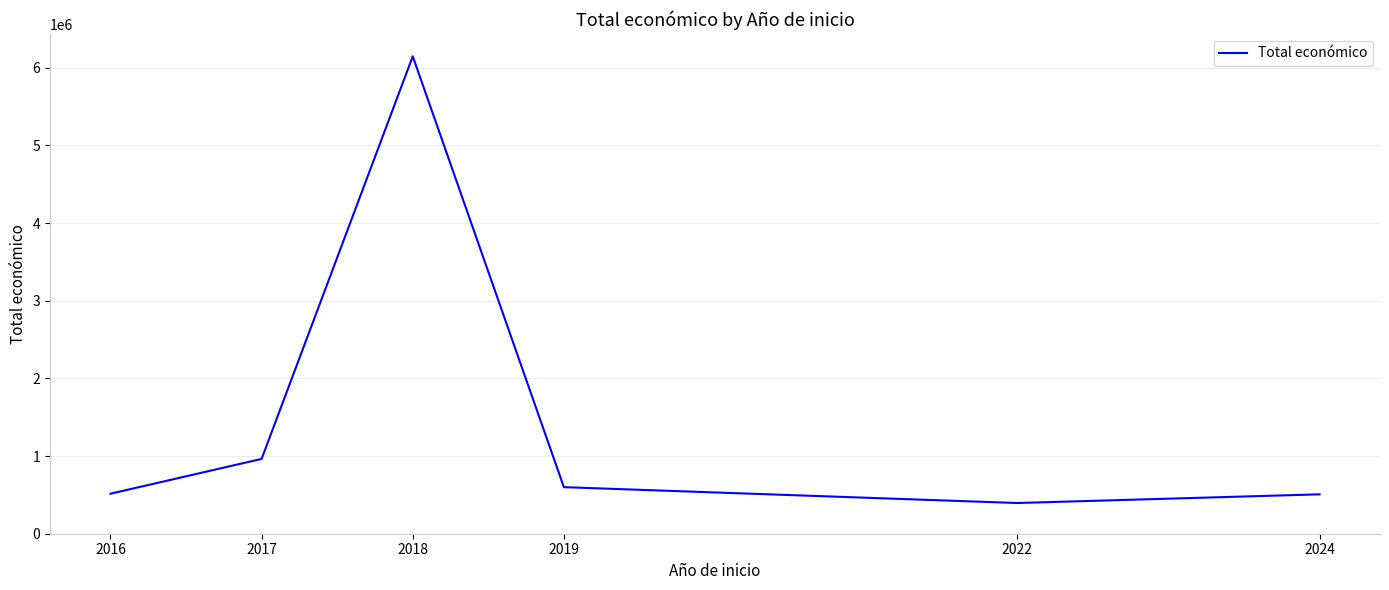

What is the difference between the values at 2022 and 2018?

5751834